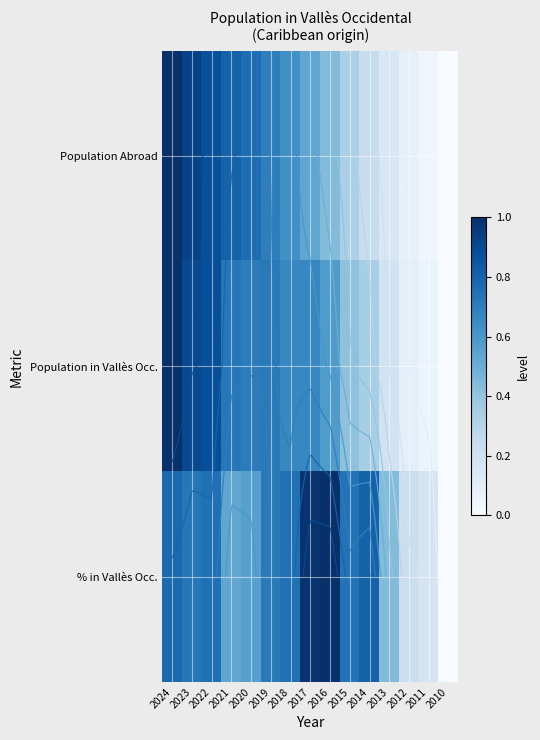

Where is % in Vallès Occ. nearest to the value 0?

2010